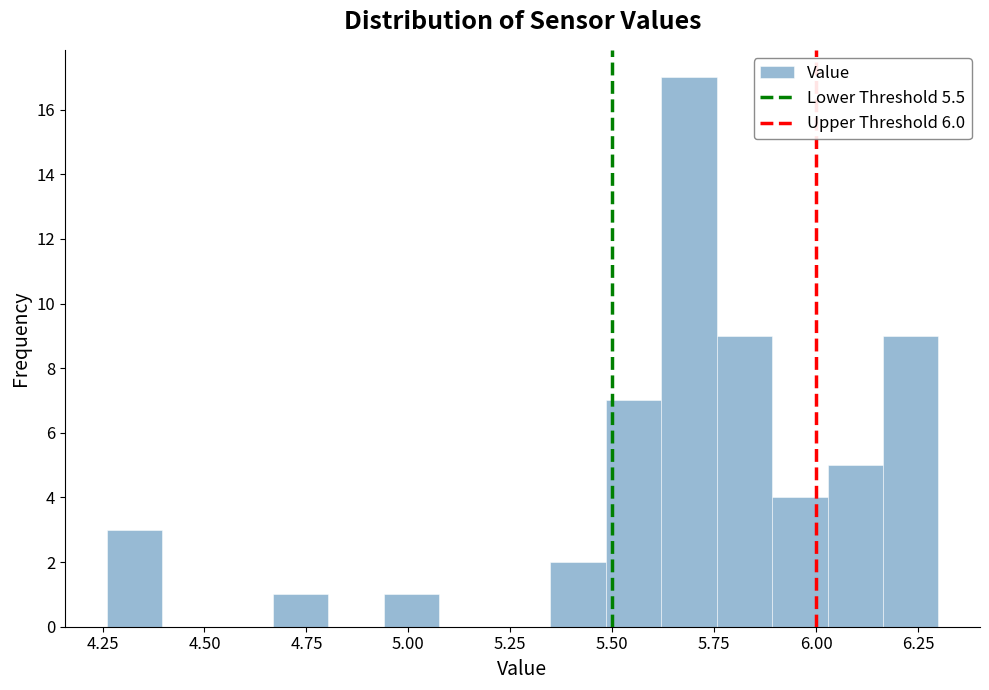

Around what value on the x-axis is the tallest bar? Give the approximate position of its centre, as read against the axis.

5.70